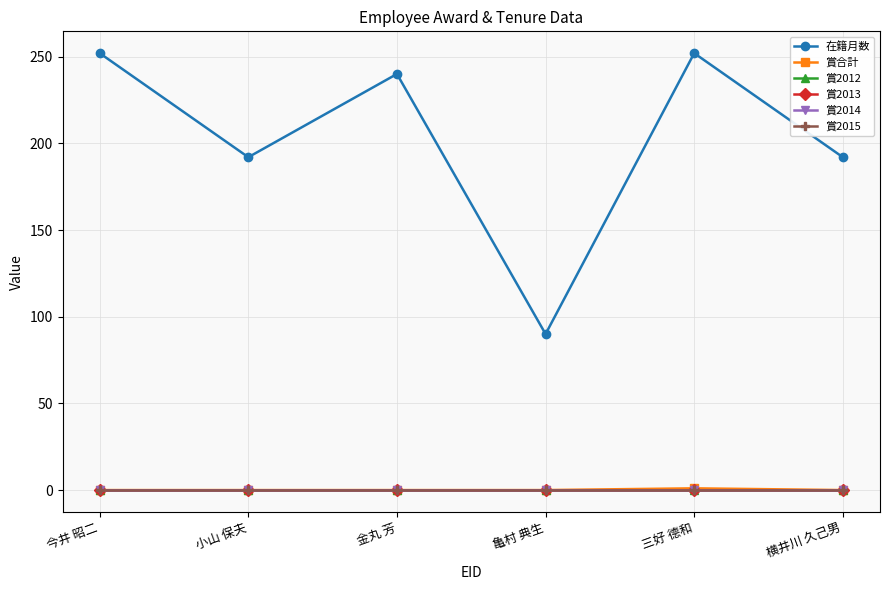

Which category has the lowest value in the 賞2012 series?

今井 昭二